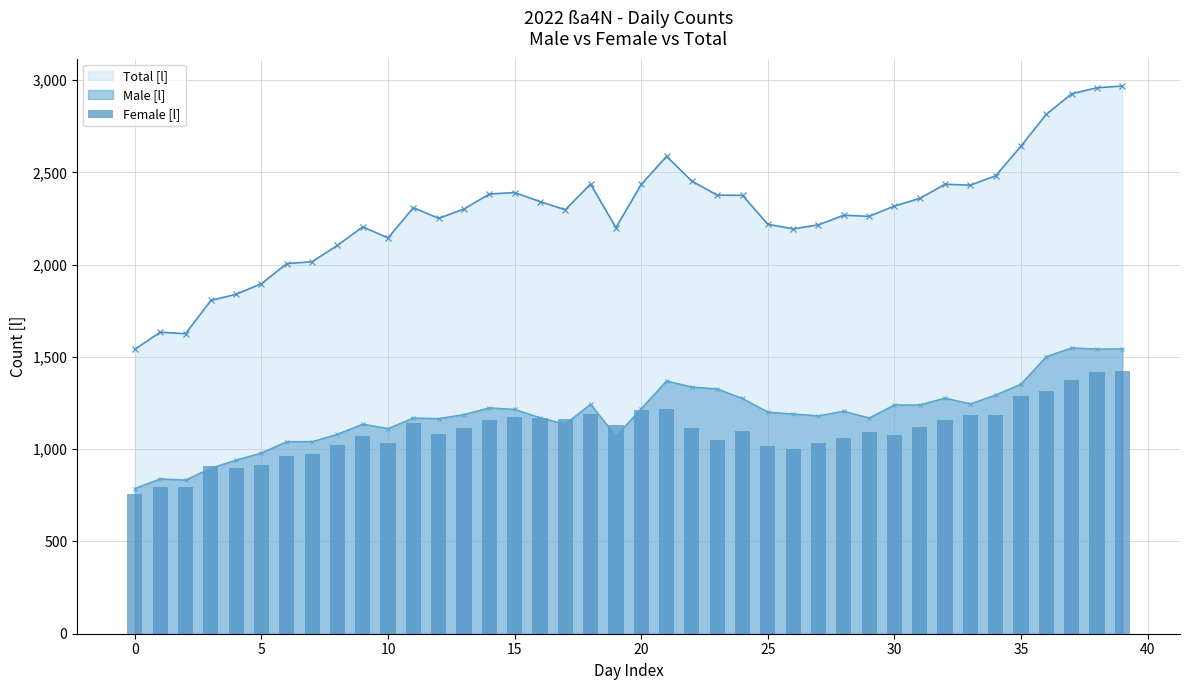

How many data points does each series have?

40